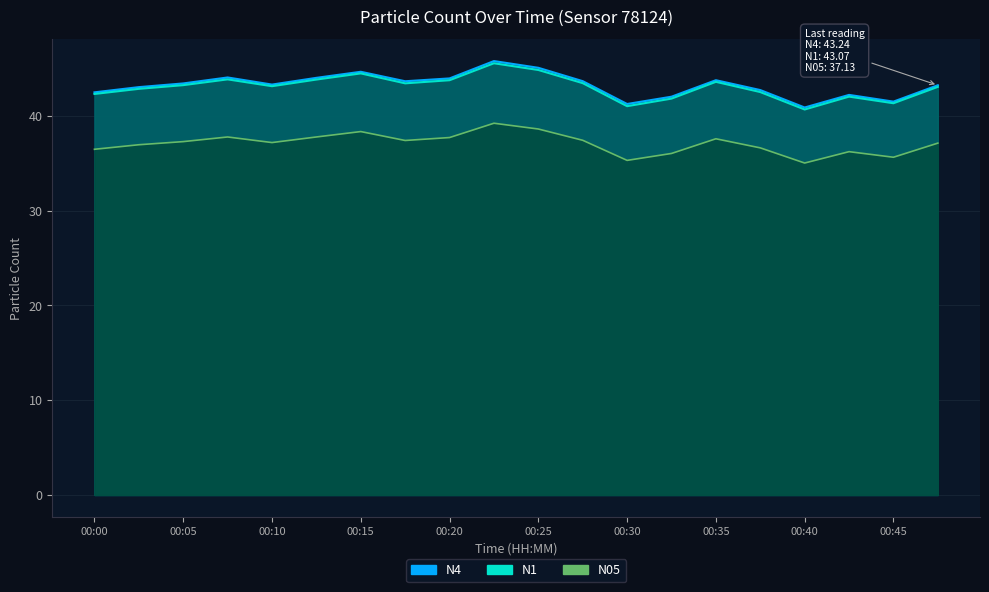

Which has a higher value, 00:30 or 00:08?

00:08